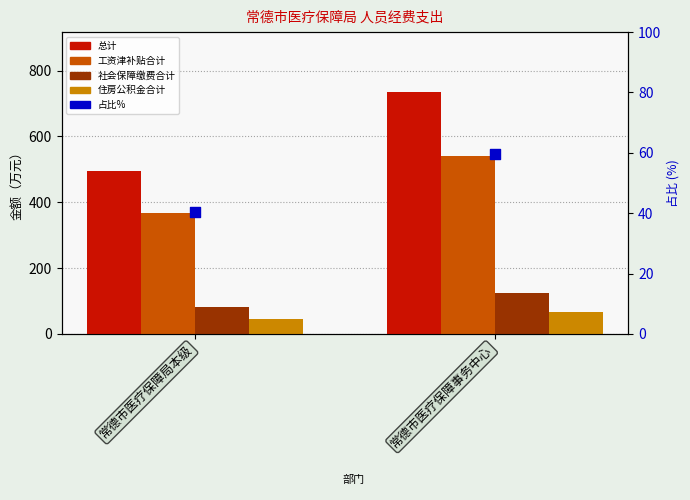

Which series reaches the minimum Y coordinate?

占比%